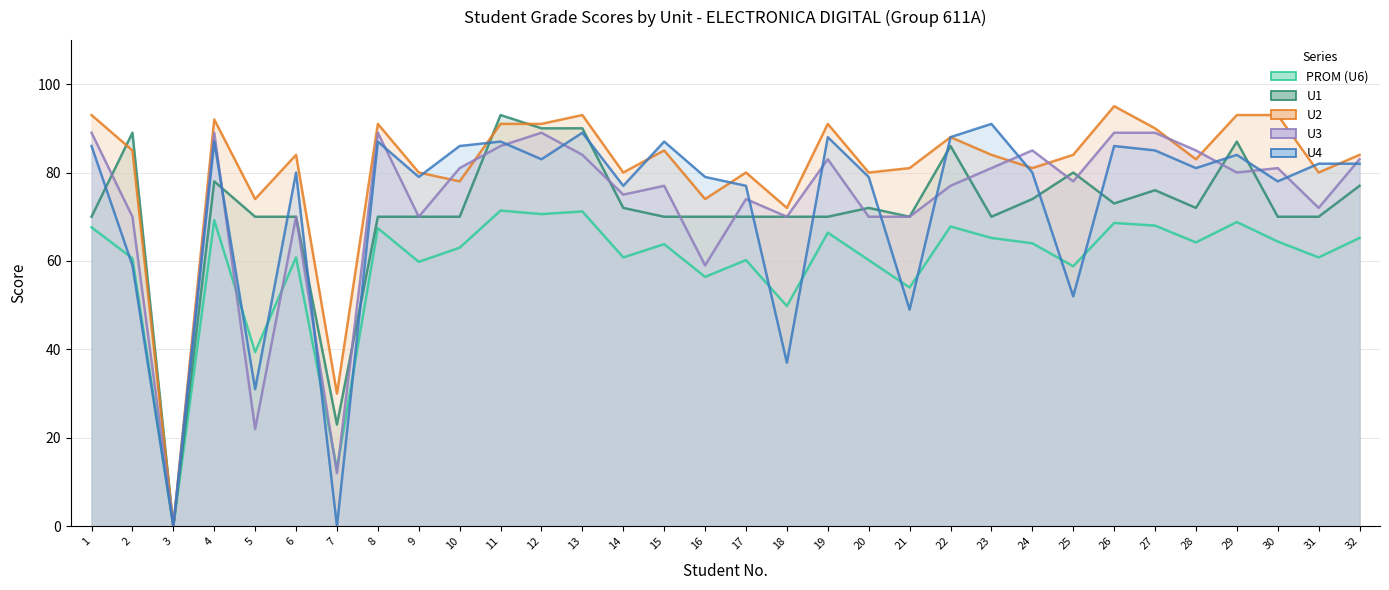

What is the difference between the U3 values at 25 and 3?

78.0